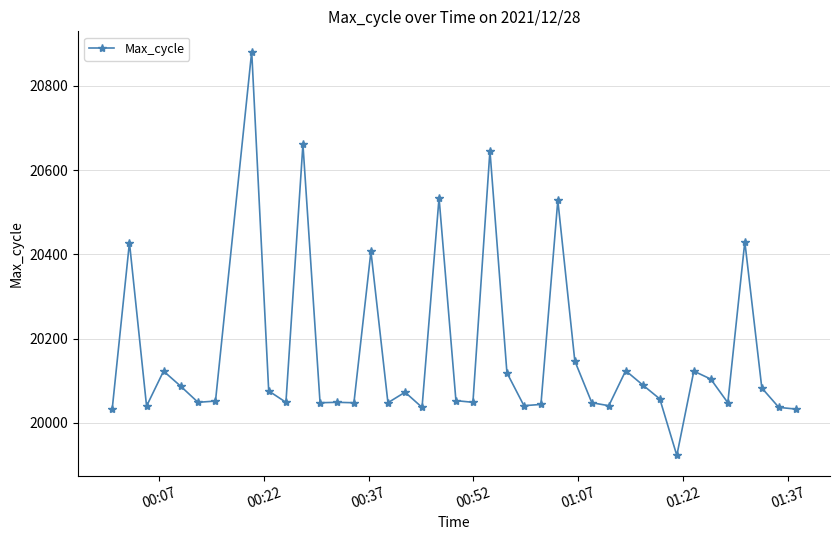

How many series are shown in this chart?

1